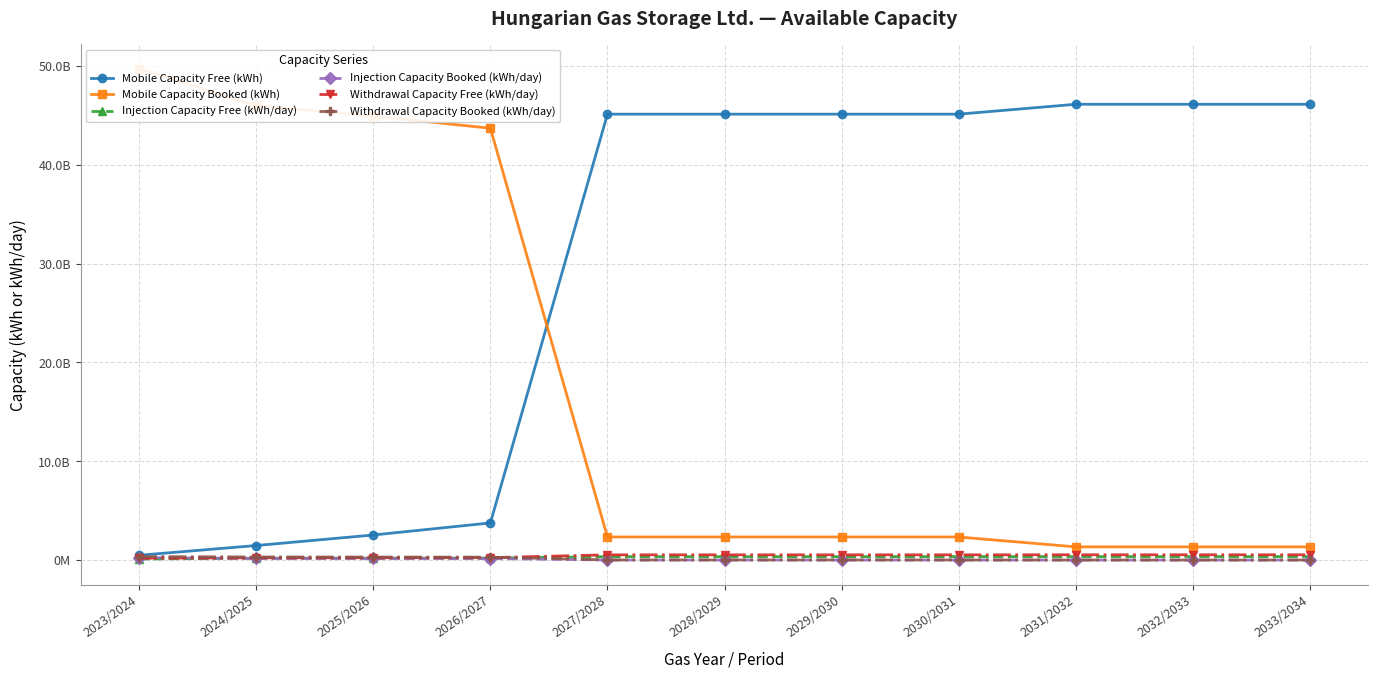

What is the total value across all series at 2030/2031?

48331440771.0